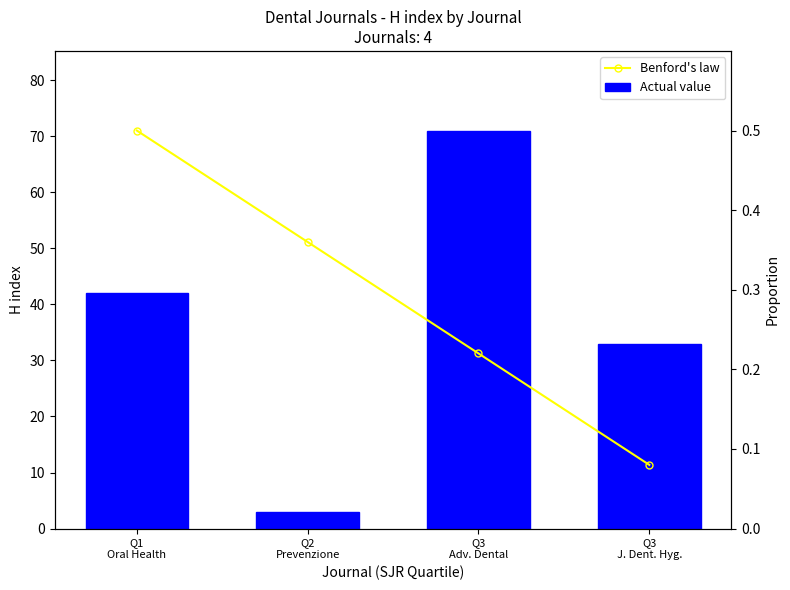

Which series has the largest total across all categories?

Actual value